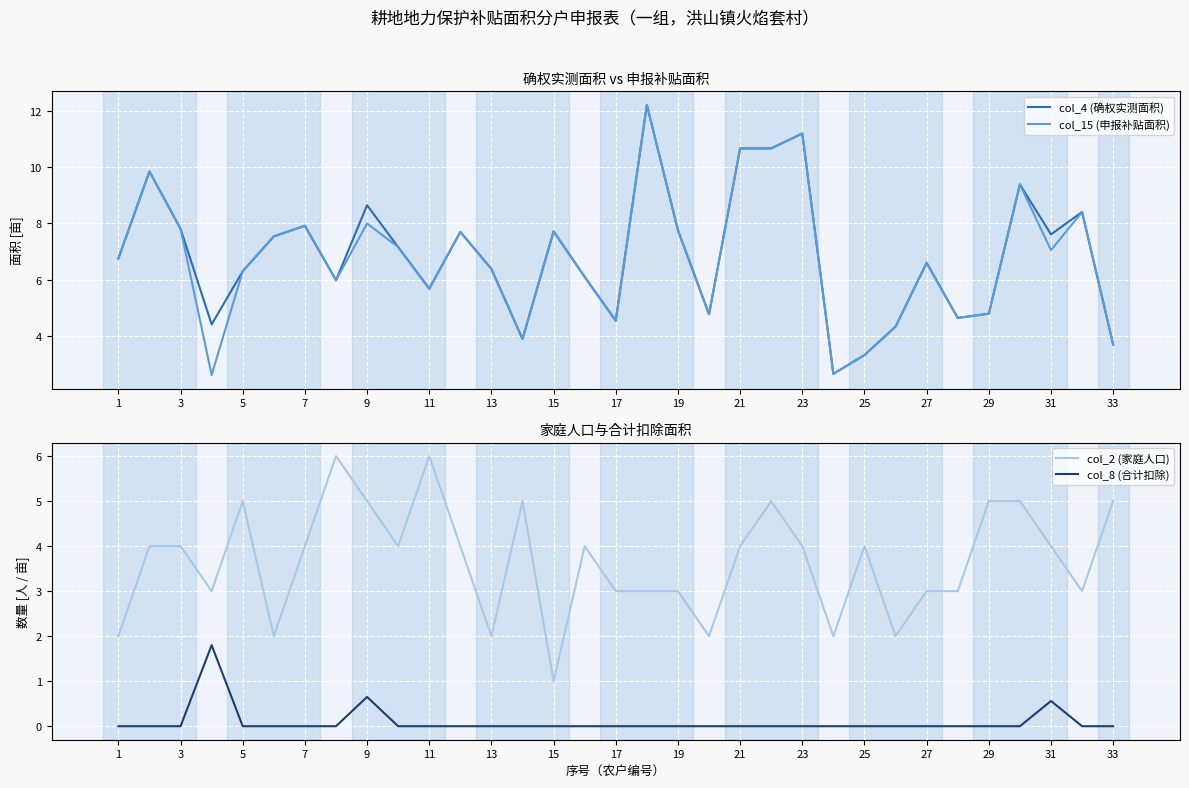

True or false: col_4 (确权实测面积) and col_8 (合计扣除) intersect in this chart.

False